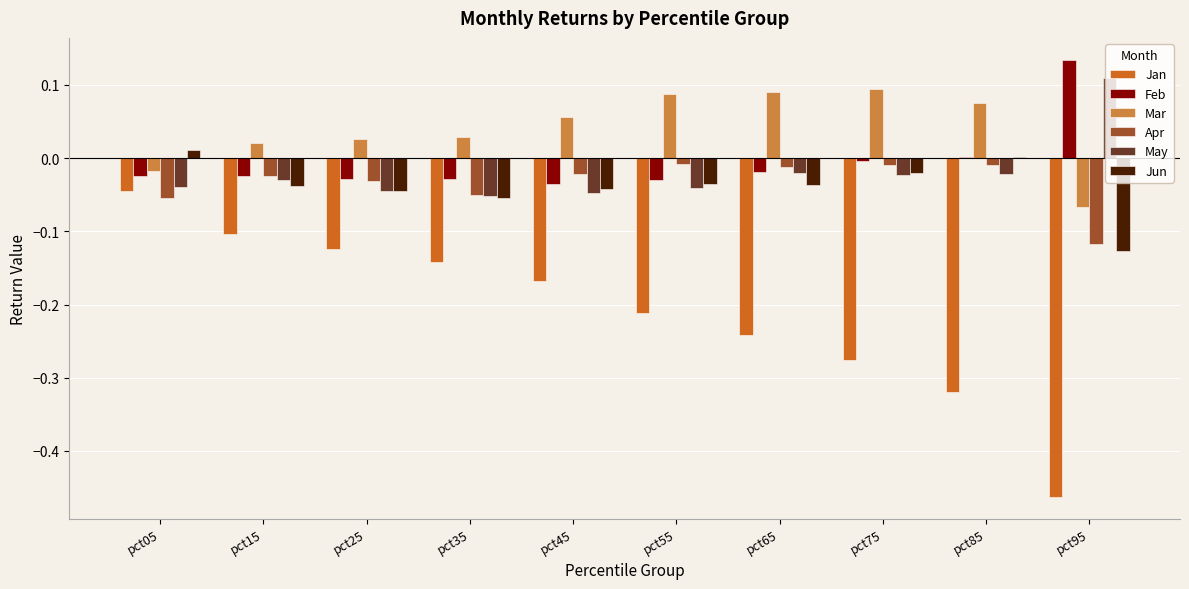

Is the value of Feb at pct35 greater than the value of May at pct25?

Yes